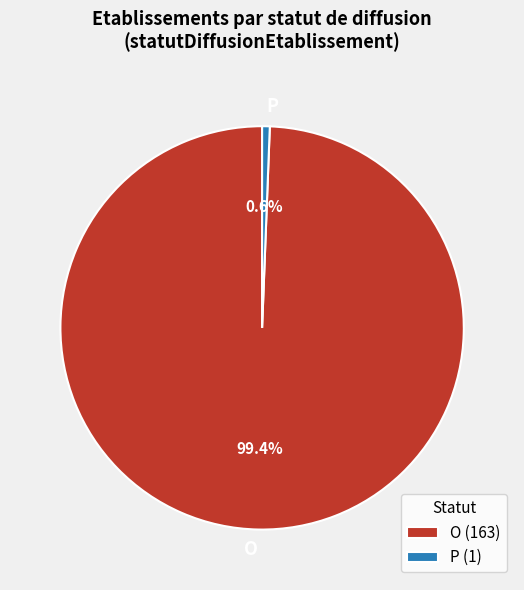

What portion of the pie excludes P?

99.4%